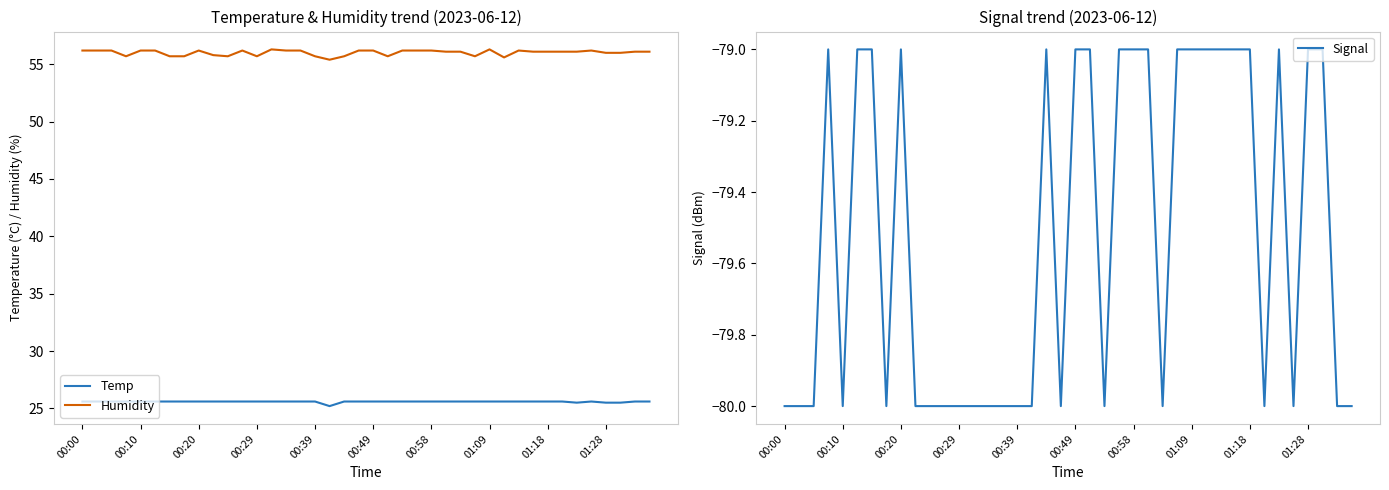

The value of Signal at 31 is -79.0. True or false?

True